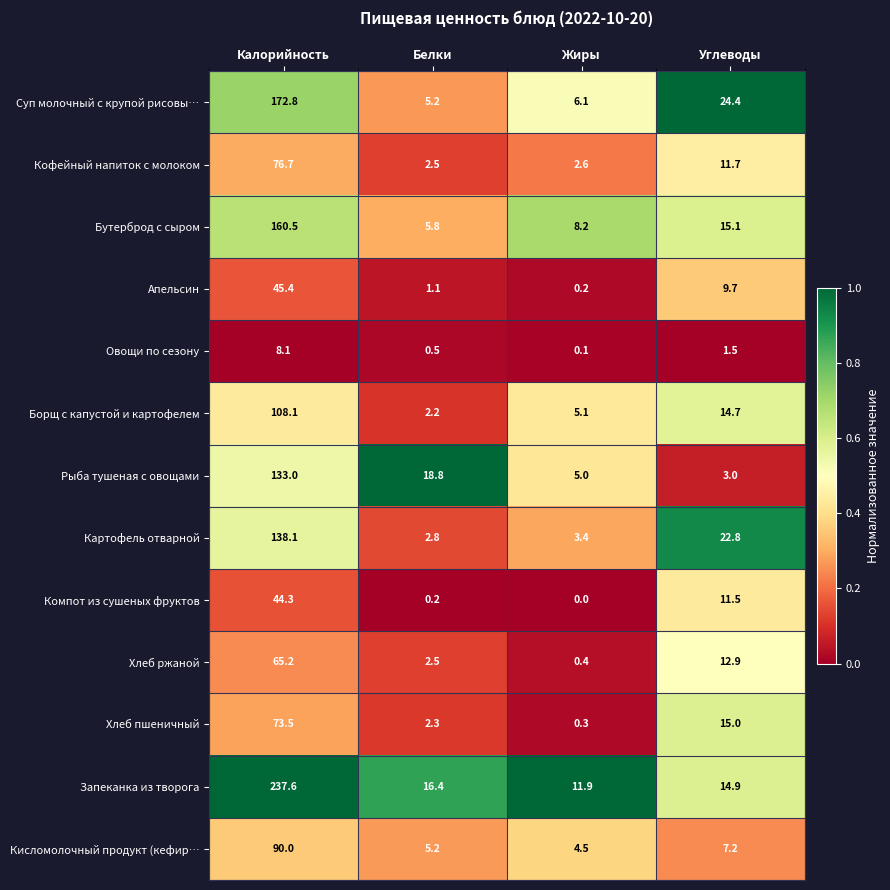

True or false: Борщ с капустой и картофелем has a value of 14.7 at Углеводы.

True